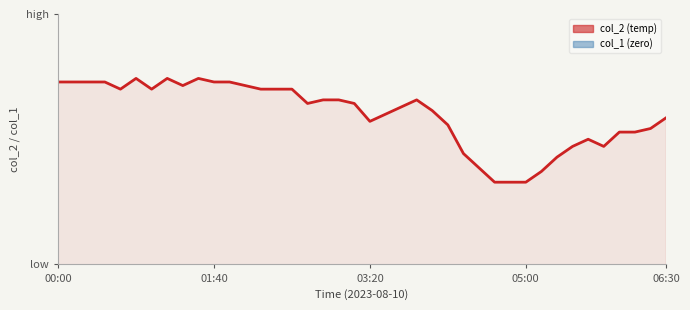

The col_2 line series shows 11.7 at 15. True or false?

False